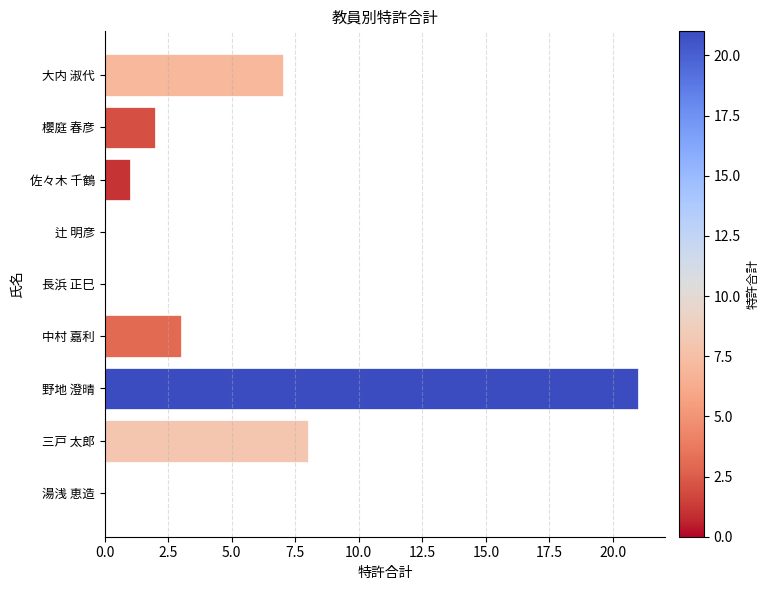

What is the average value?

5